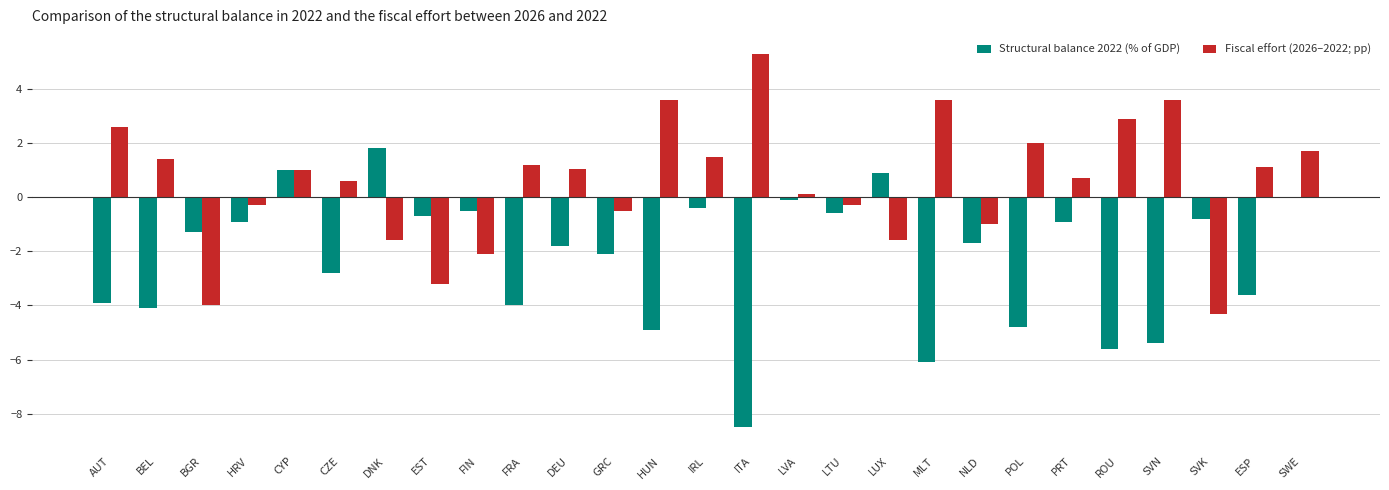

Which series has the largest total across all categories?

Fiscal effort (2026–2022; pp)